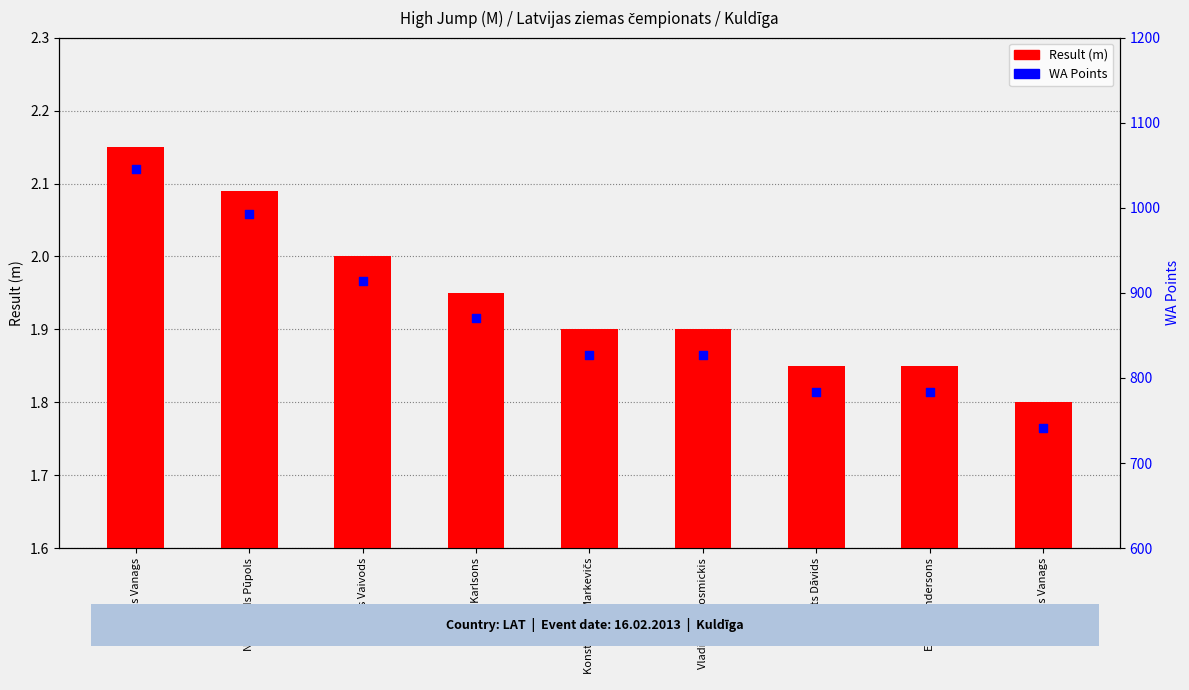

Which series reaches the maximum Y coordinate?

WA Points